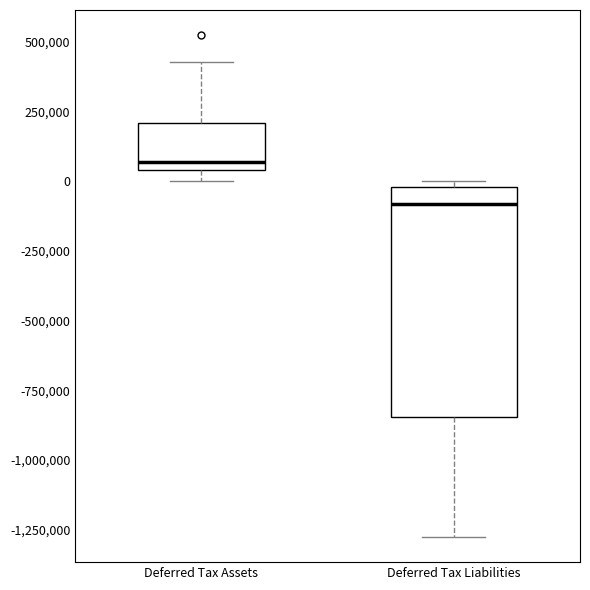

Reading left to right, read every box against the y-axis: the position of its median line, the range the box covers, and the ends of its whiskers. The values are not printed on the chart, so give them approximately, as read against the axis.

Deferred Tax Assets: median 50000 (just above the box's lower edge), box 50000 to 200000, whiskers 0 to 450000
Deferred Tax Liabilities: median -100000, box -850000 to 0, whiskers -1300000 to 0 (just above the box's upper edge)